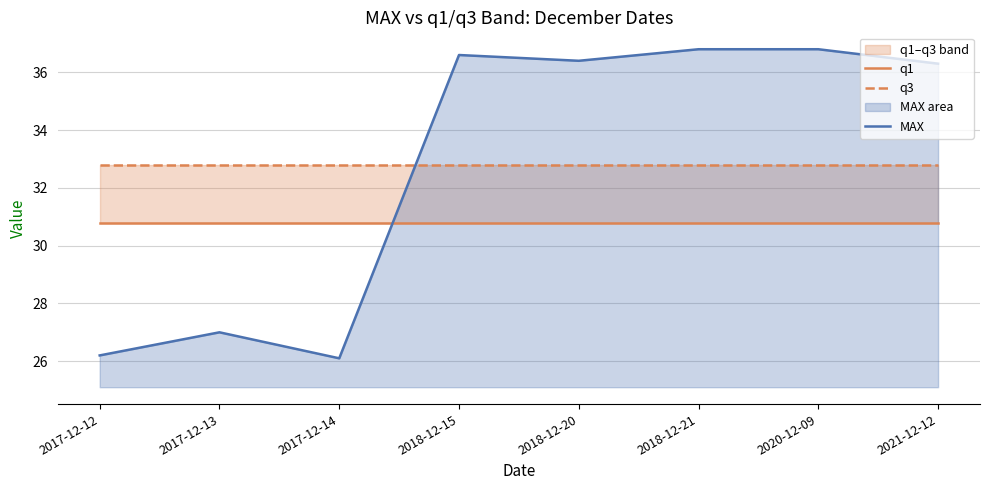

How many lines are shown in the chart?

3